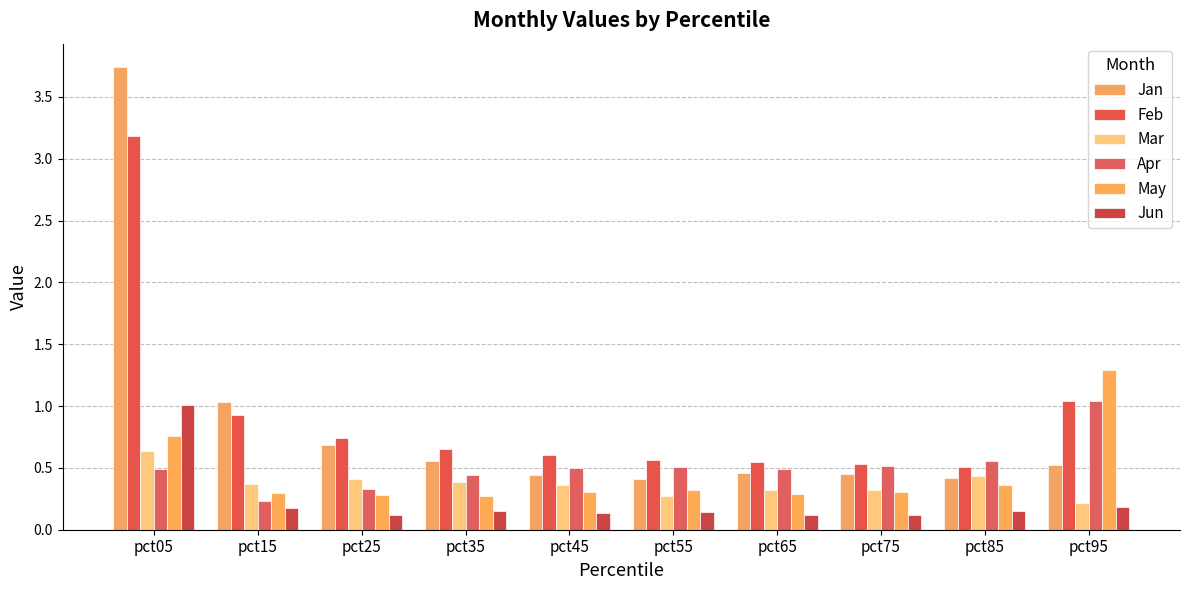

True or false: May has a value of 0.3 at pct75.

True